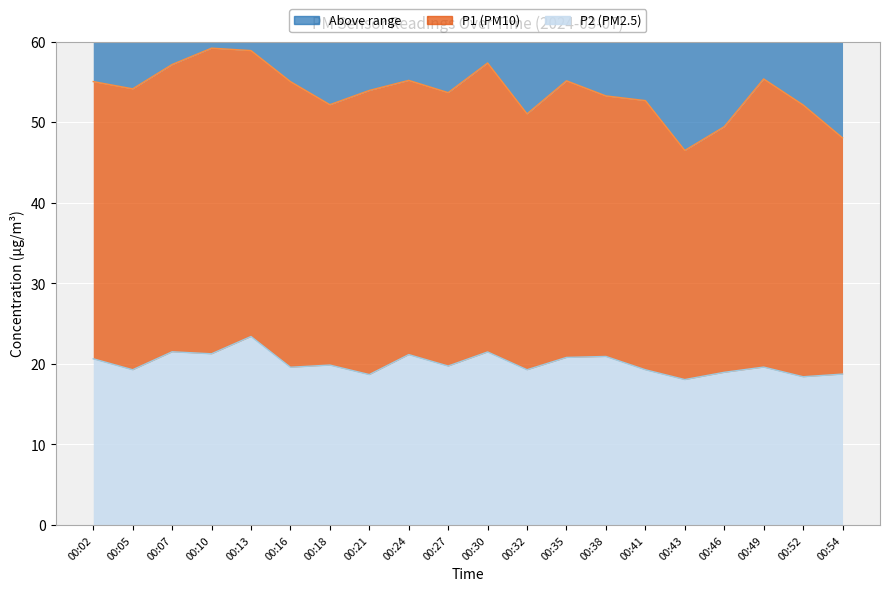

What is the maximum value shown in the chart?

23.4